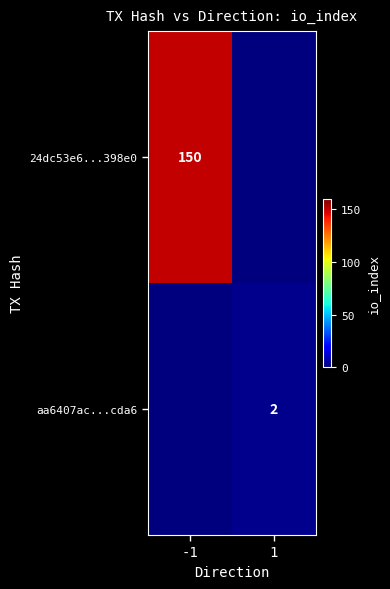

The value of 24dc53e6...398e0 at -1 is 150. True or false?

True